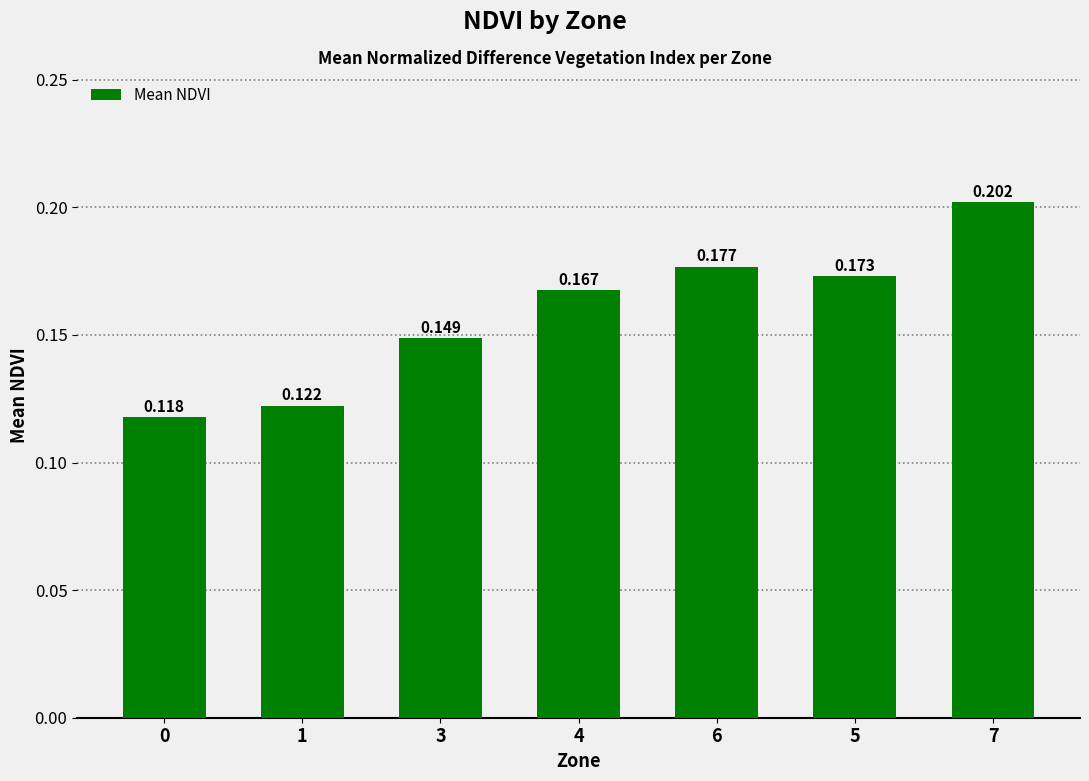

How many data points does each series have?

7